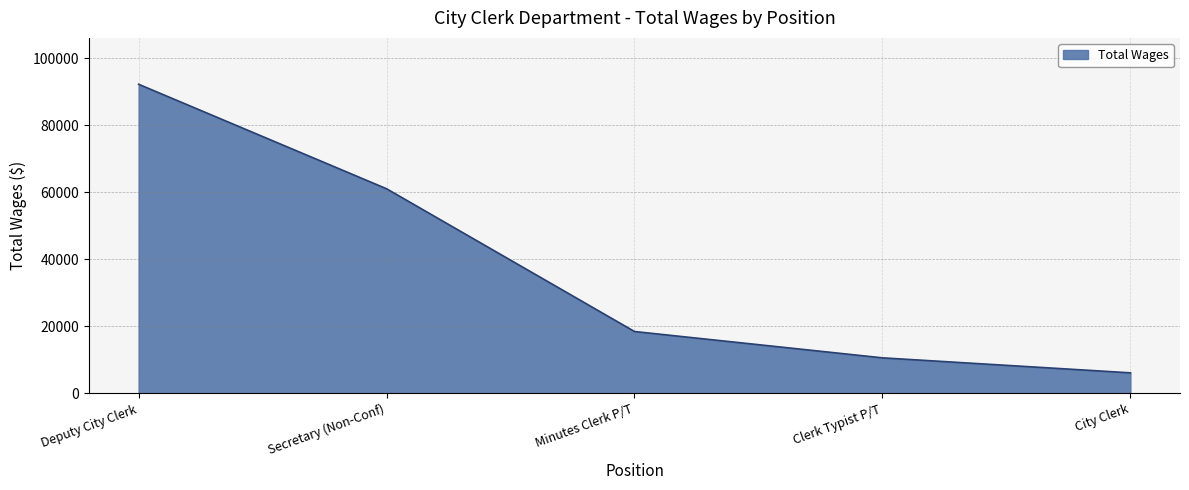

Read the value at Deputy City Clerk, to the nearest 100.

92300